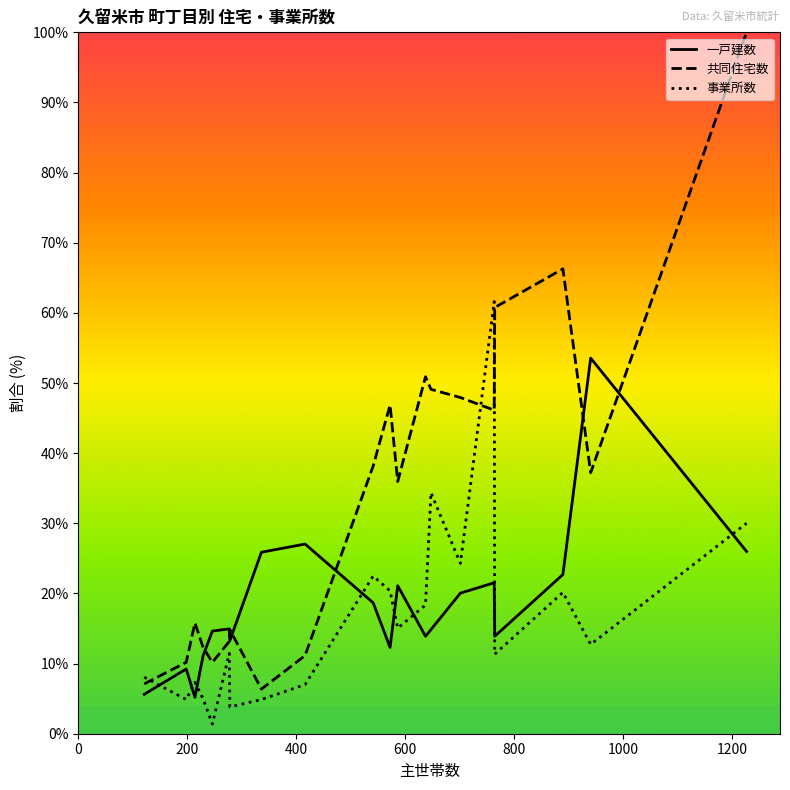

Which series has the widest spread of values?

共同住宅数